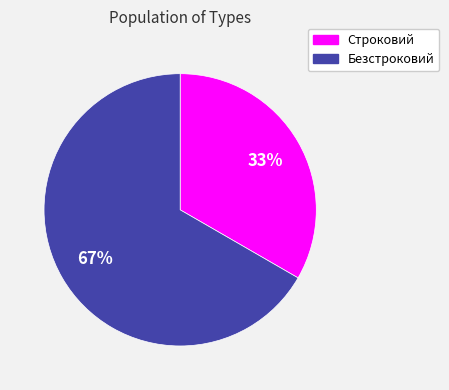

How many segments does this pie chart have?

2